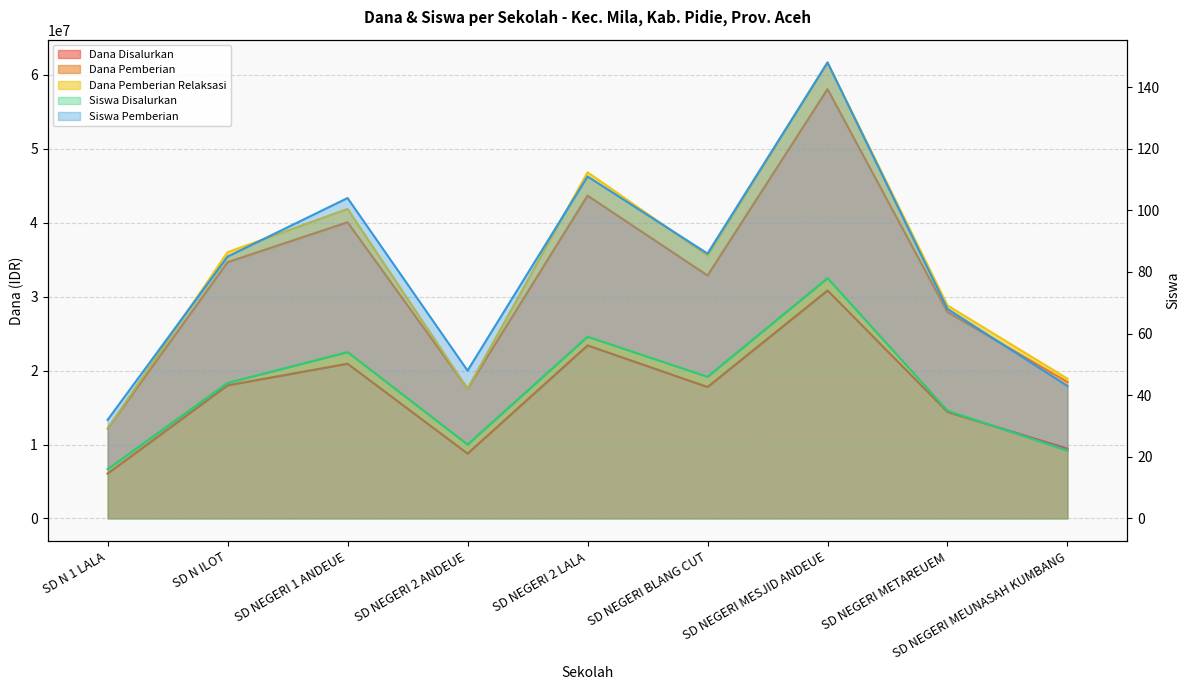

What is the minimum value for Siswa Pemberian?

32